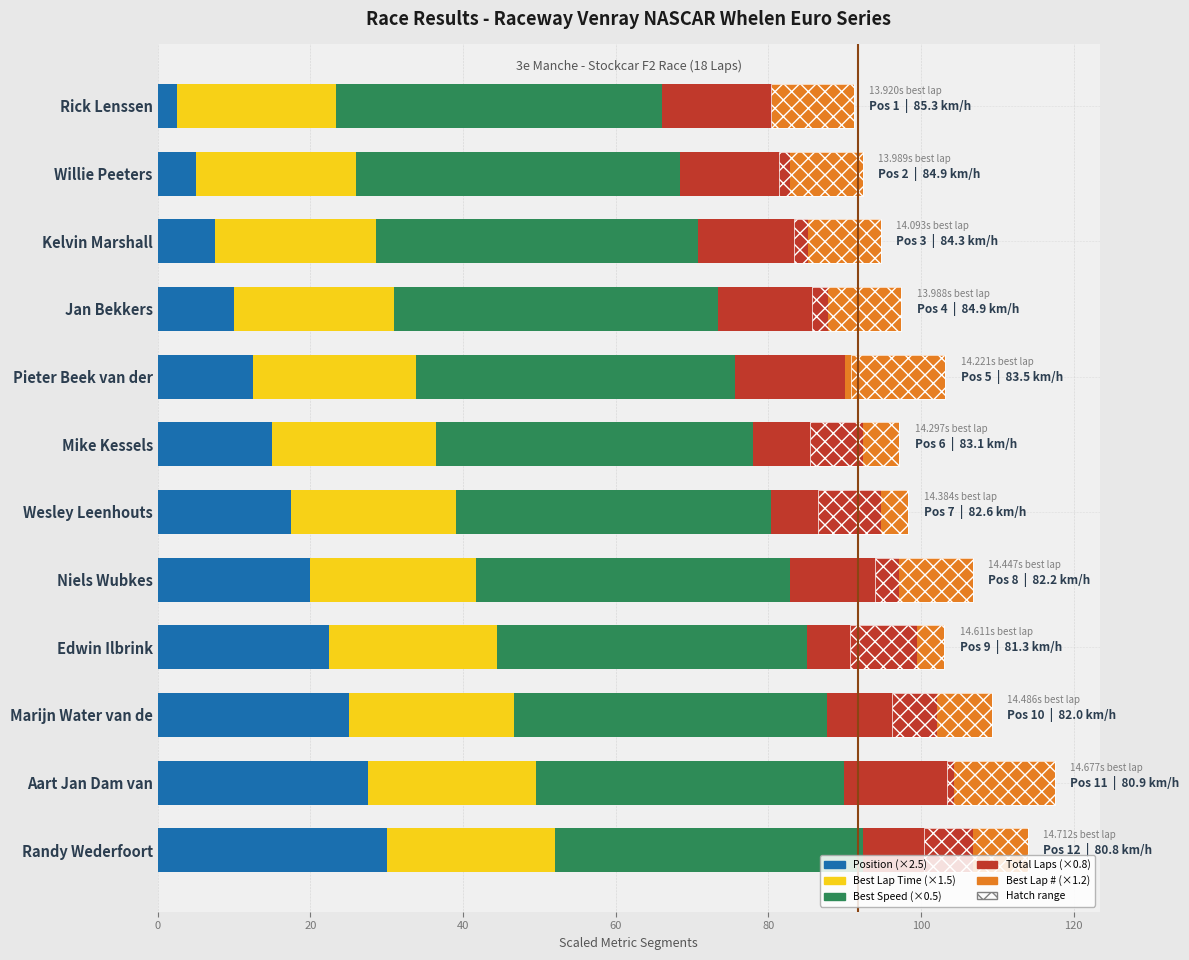

Is it true that Position equals 1.9 at Willie Peeters?

False